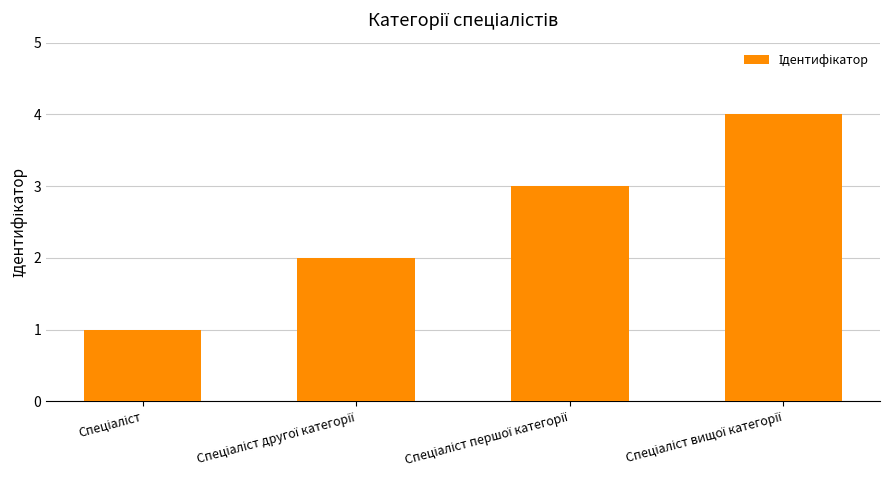

What is the difference between the maximum and minimum values?

3